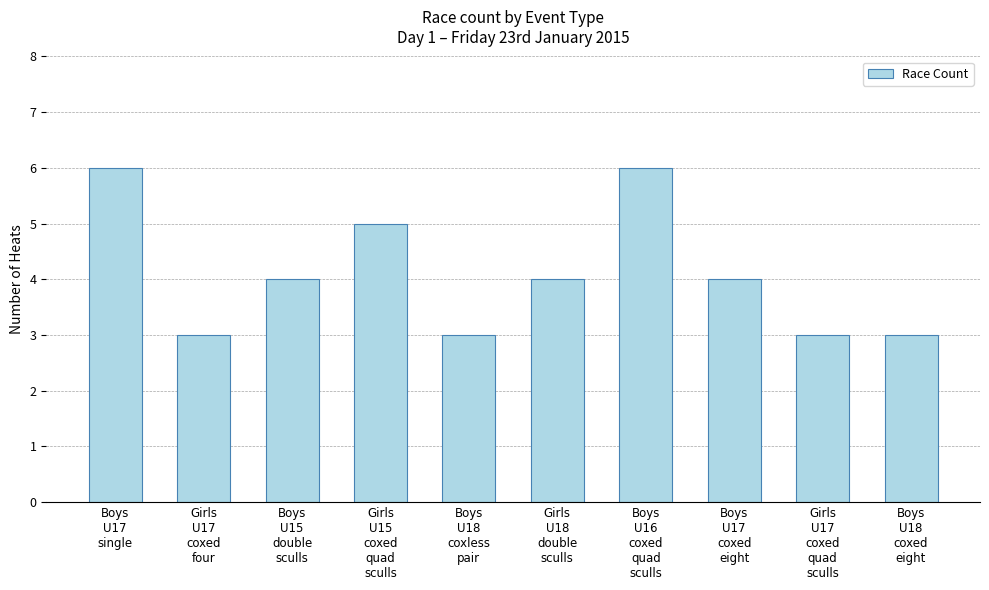

Reading left to right, transcribe all the data shown in this chart.

Boys
U17
single=6	Girls
U17
coxed
four=3	Boys
U15
double
sculls=4	Girls
U15
coxed
quad
sculls=5	Boys
U18
coxless
pair=3	Girls
U18
double
sculls=4	Boys
U16
coxed
quad
sculls=6	Boys
U17
coxed
eight=4	Girls
U17
coxed
quad
sculls=3	Boys
U18
coxed
eight=3